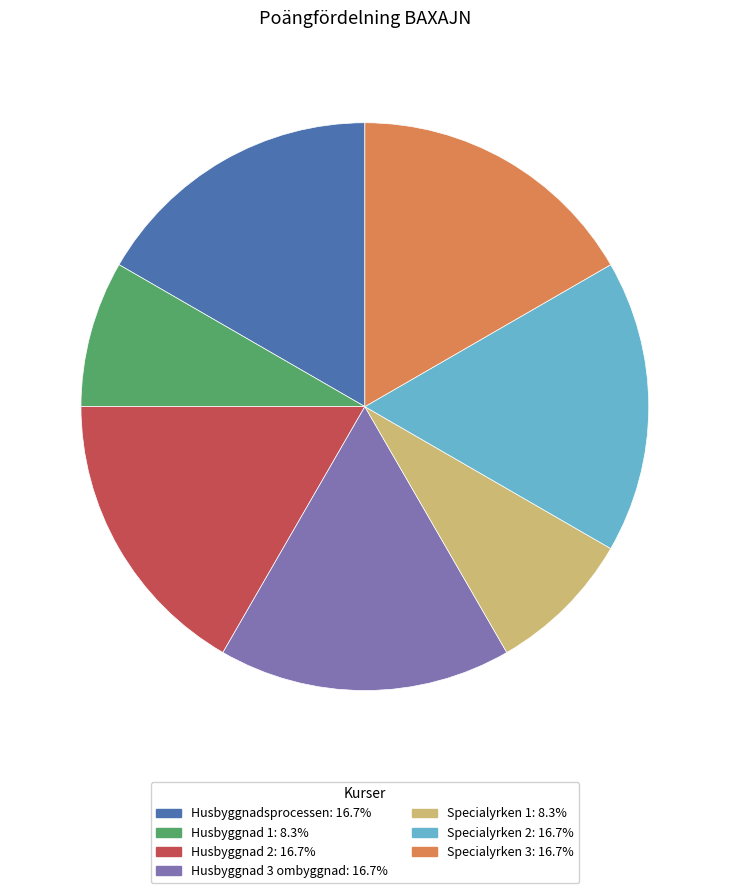

What is the ratio of the value at Husbyggnad 3 ombyggnad to the value at Husbyggnad 1?

2.0